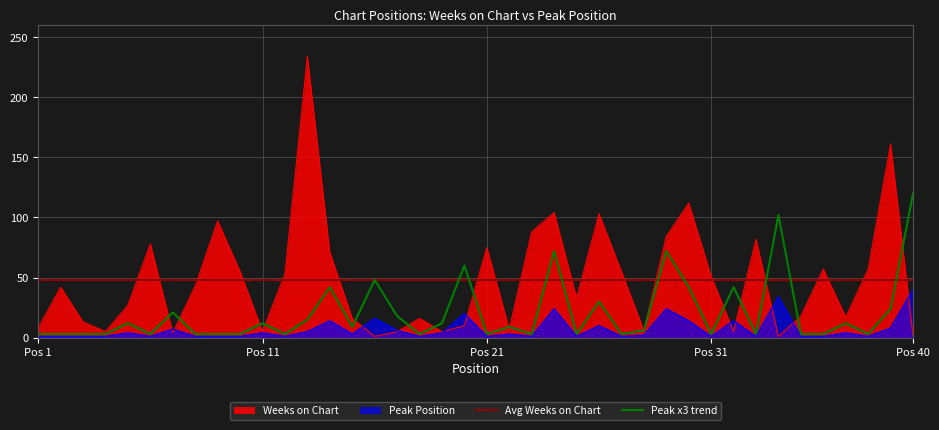

How many data points in Peak Position are above 3?

18